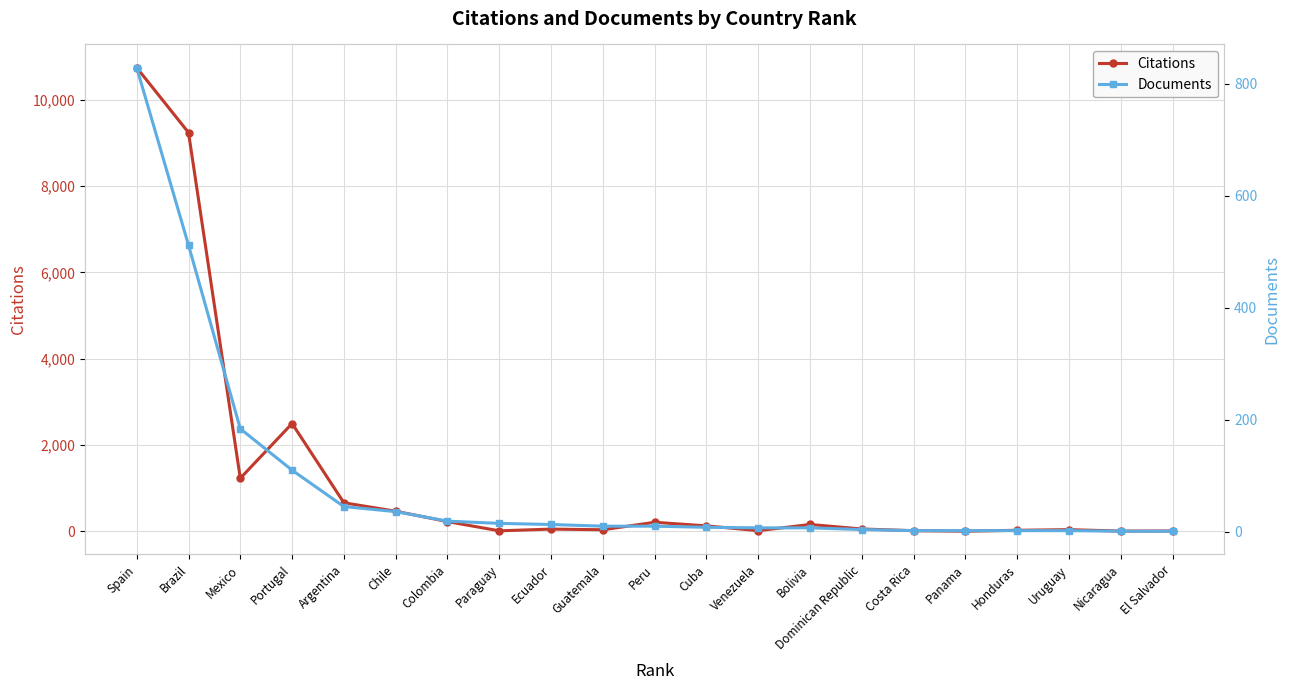

Where does the Documents series first go above 10?

Spain